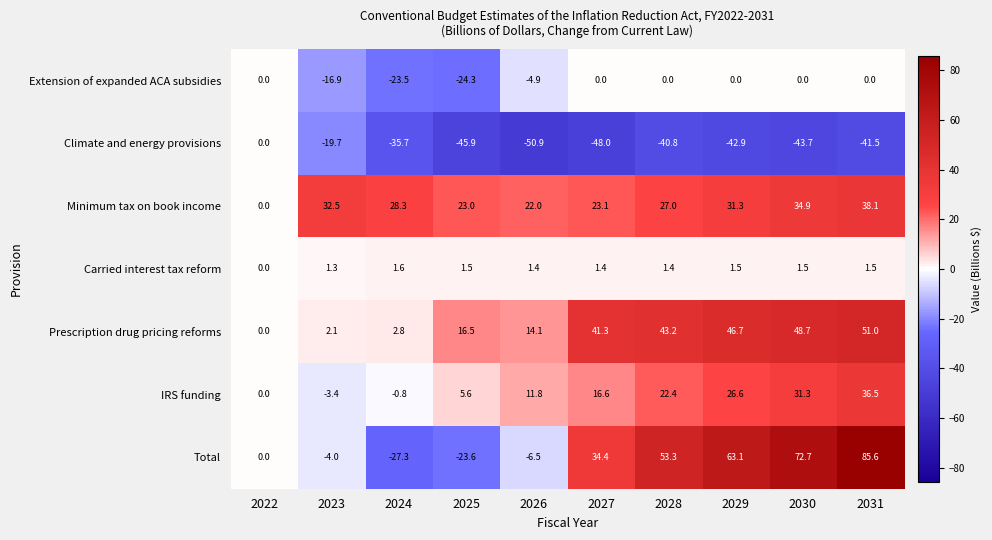

What is the sum of the Carried interest tax reform values at 2031 and 2028?

2.9